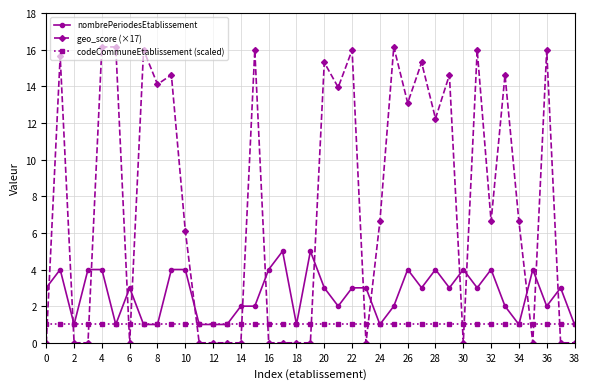

How many data points does each series have?

39